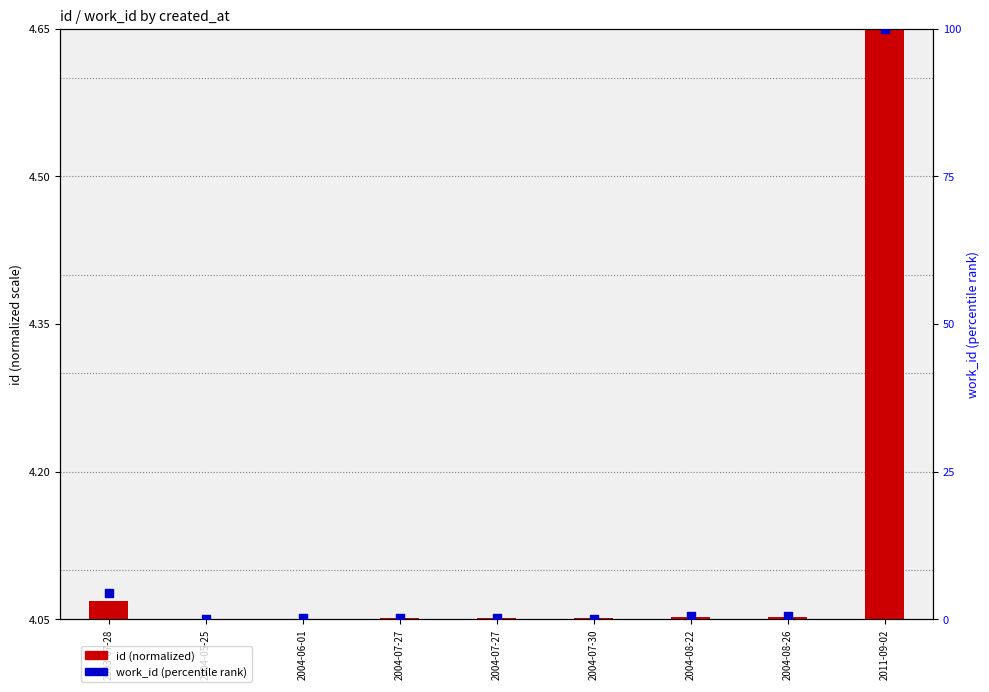

At which category is the sum across all series the highest?

2011-09-02